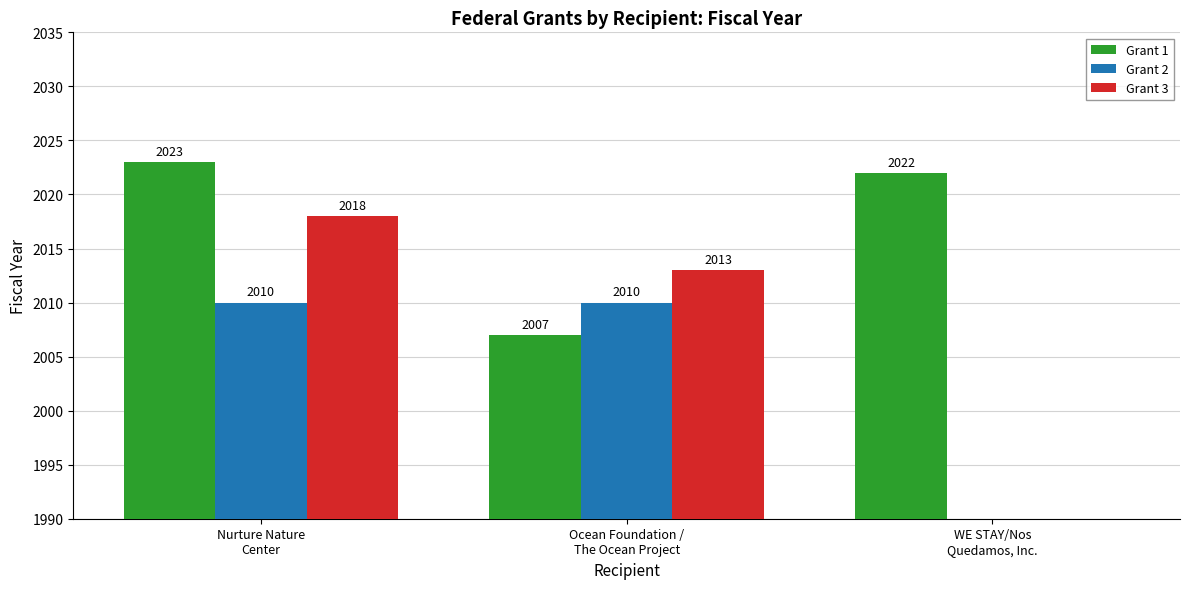

How many bars are there in total?

9